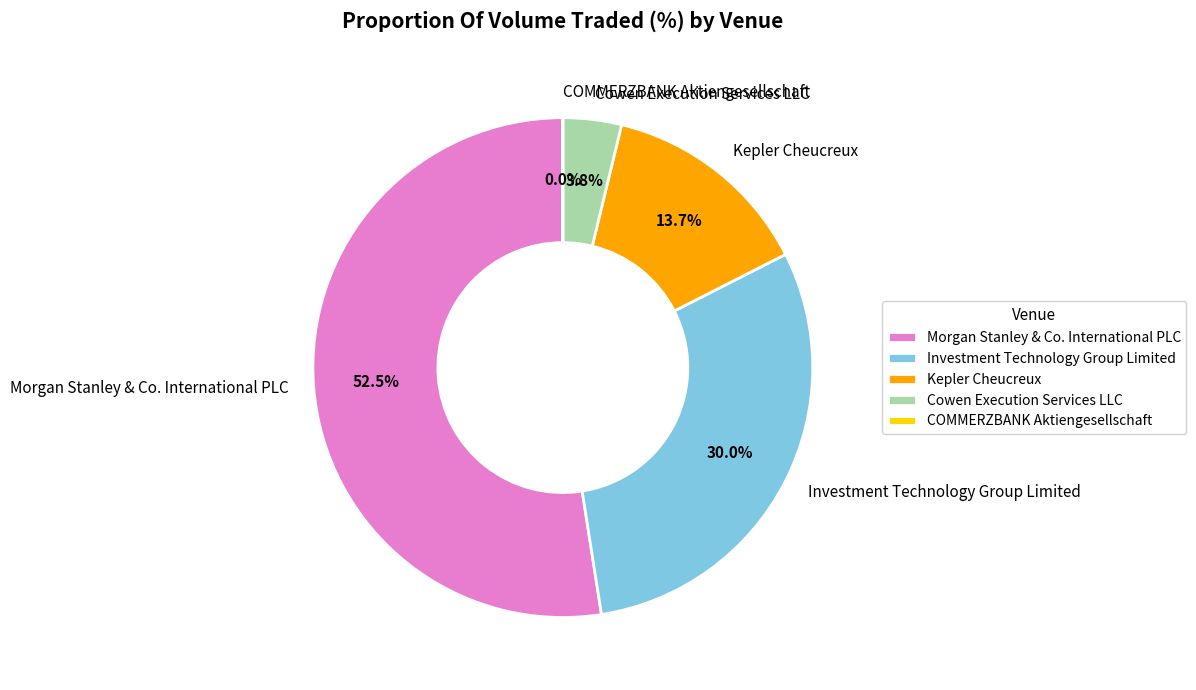

Is the sum of Kepler Cheucreux and Morgan Stanley & Co. International PLC greater than half?

Yes